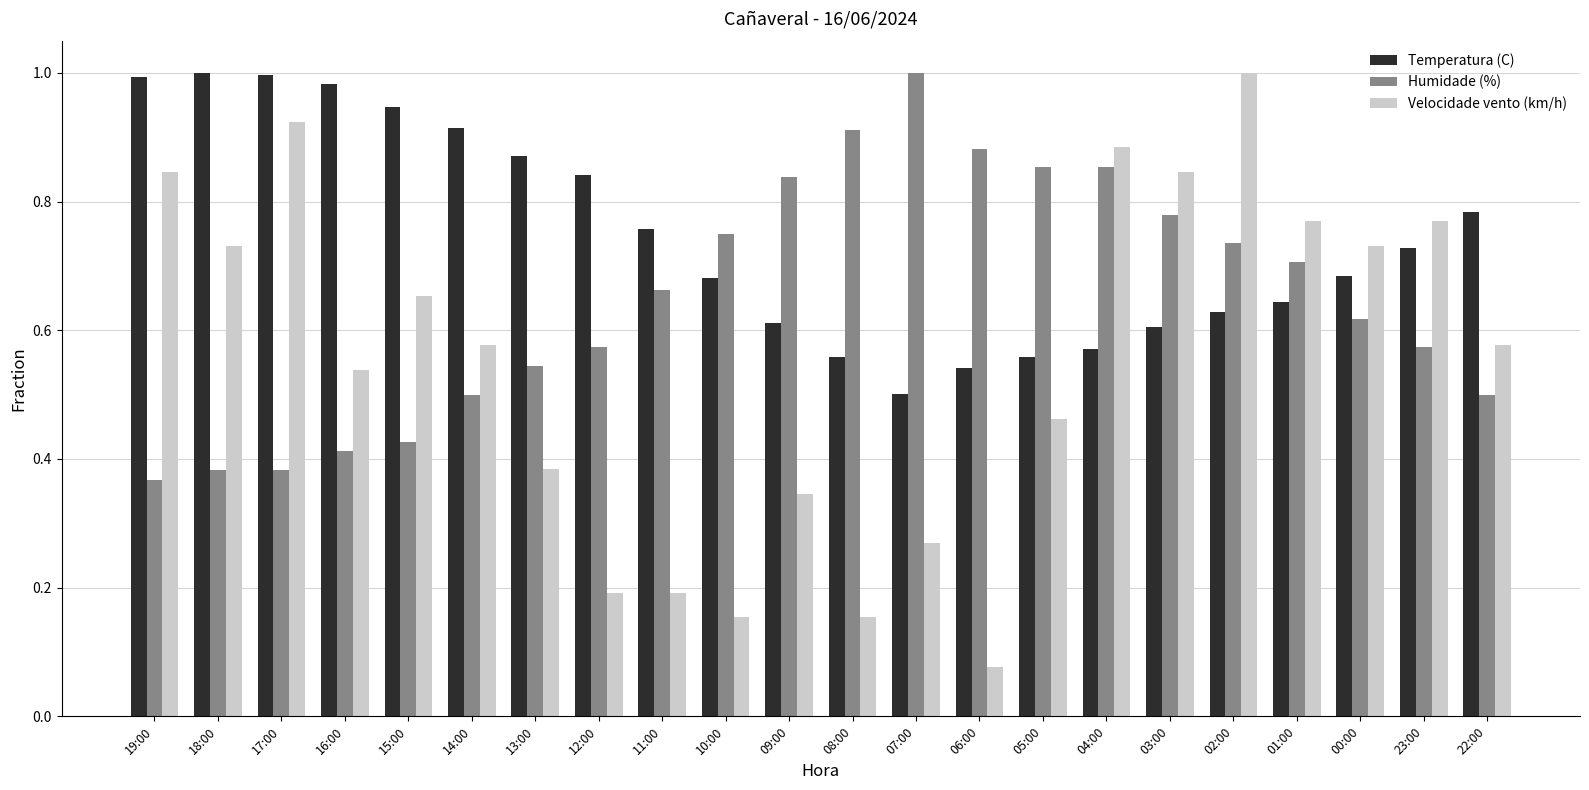

Is it true that Humidade (%) equals 0.1 at 17:00?

False